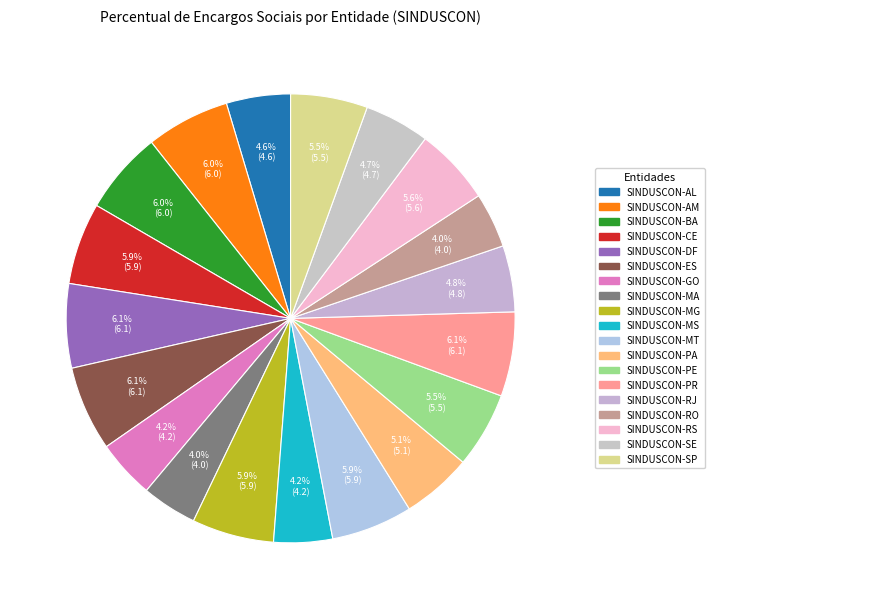

Is there a majority slice in this chart?

No